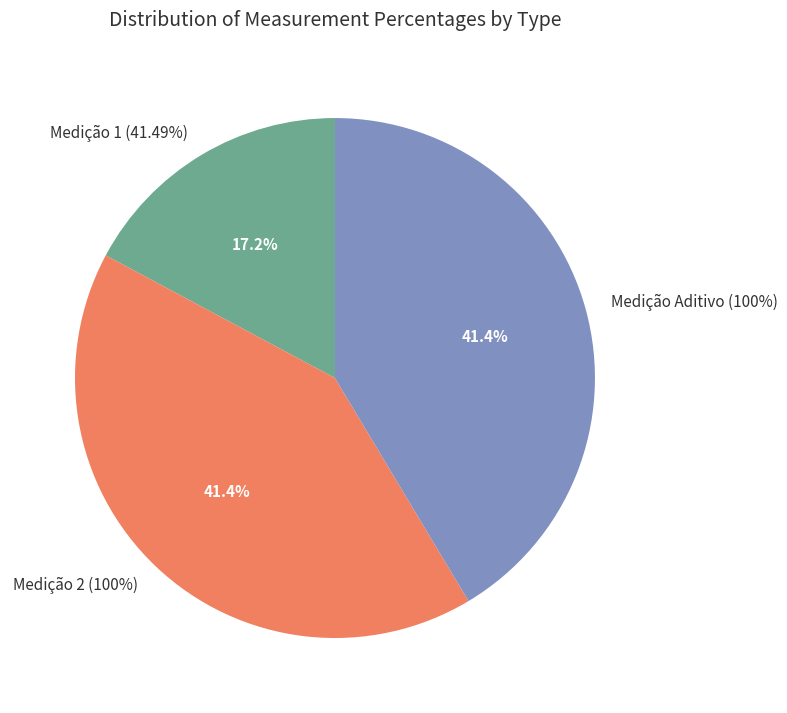

Is there a majority slice in this chart?

No